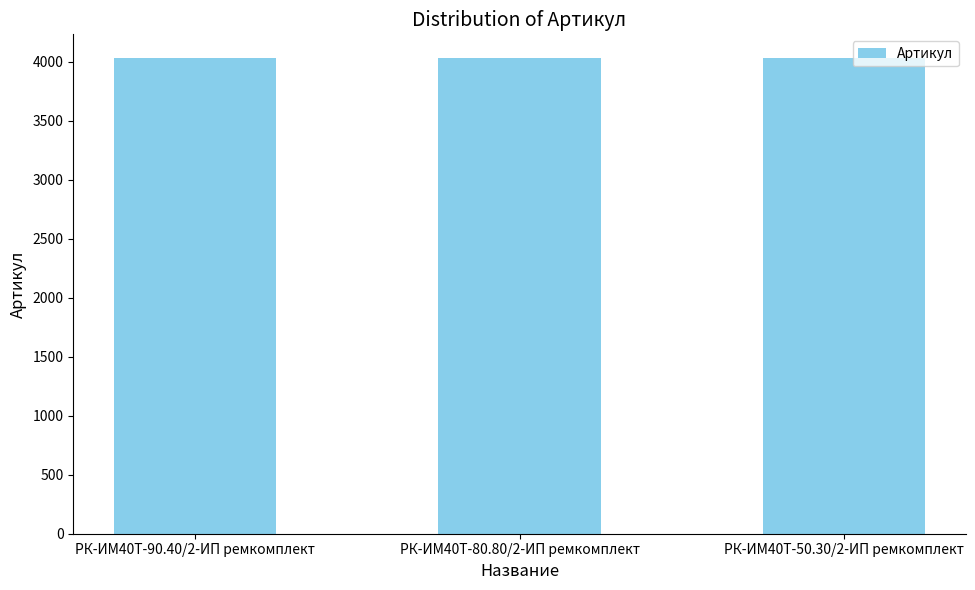

The chart shows a value of 4028 at РК-ИМ40T-80.80/2-ИП ремкомплект. True or false?

True